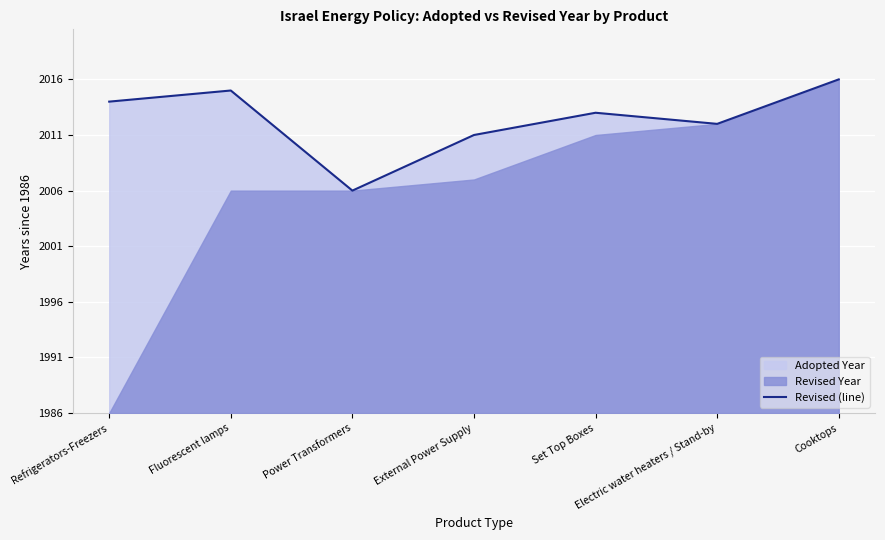

What is the value of the 2nd point from the left?

29